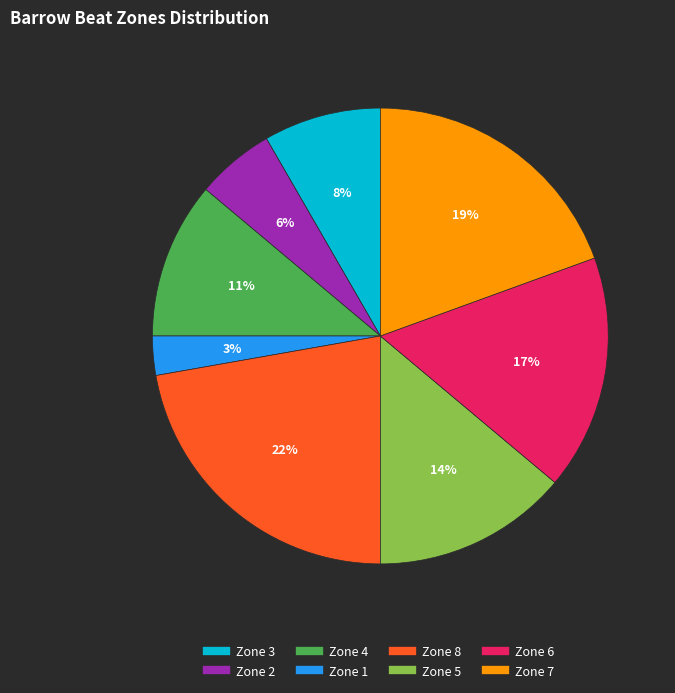

The Zone 1 slice represents 3% of the pie. True or false?

True